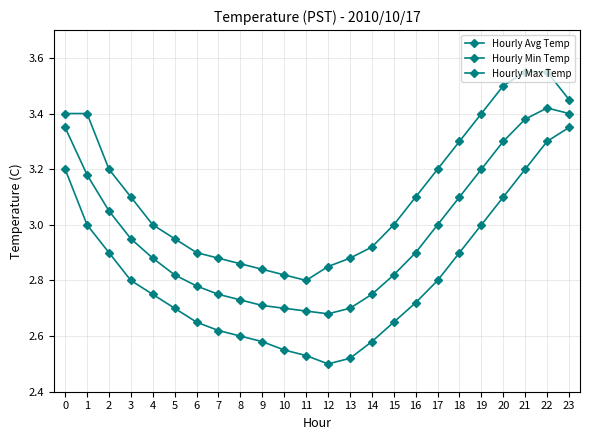

Count the number of categories in the chart.

24